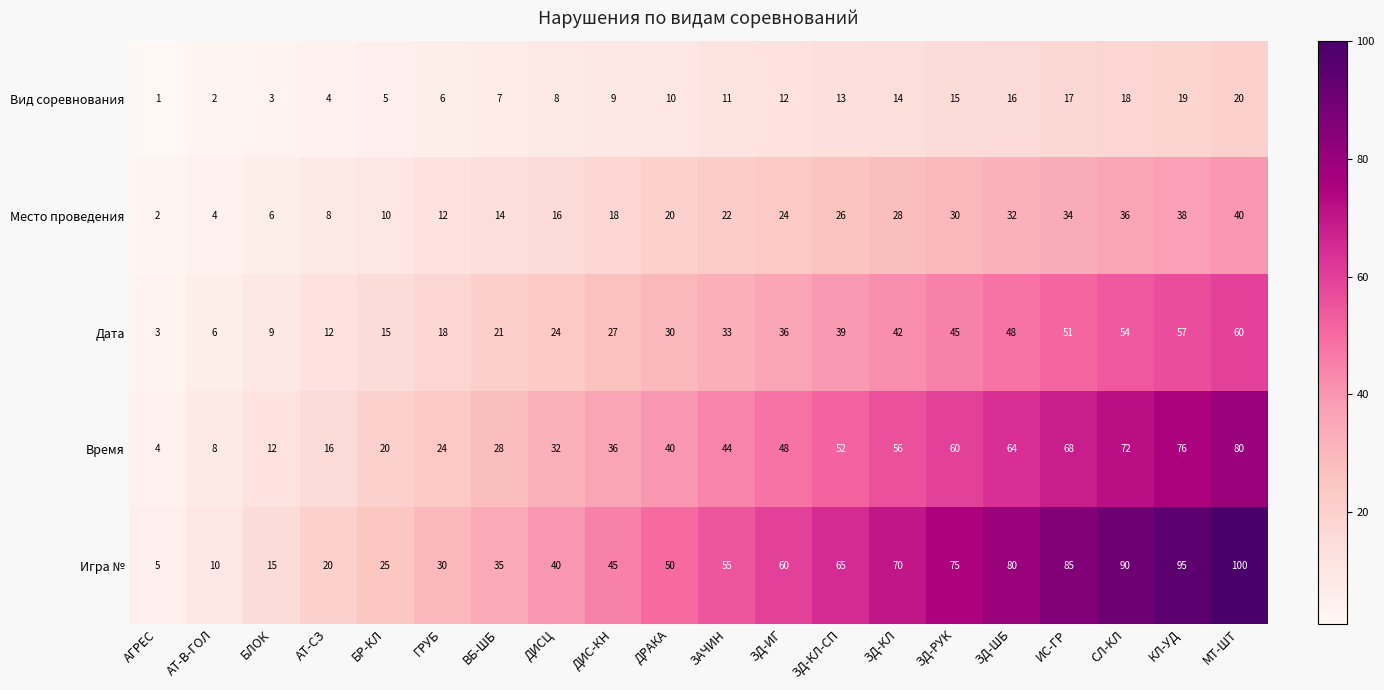

The Игра № series shows 16 at АТ-В-ГОЛ. True or false?

False